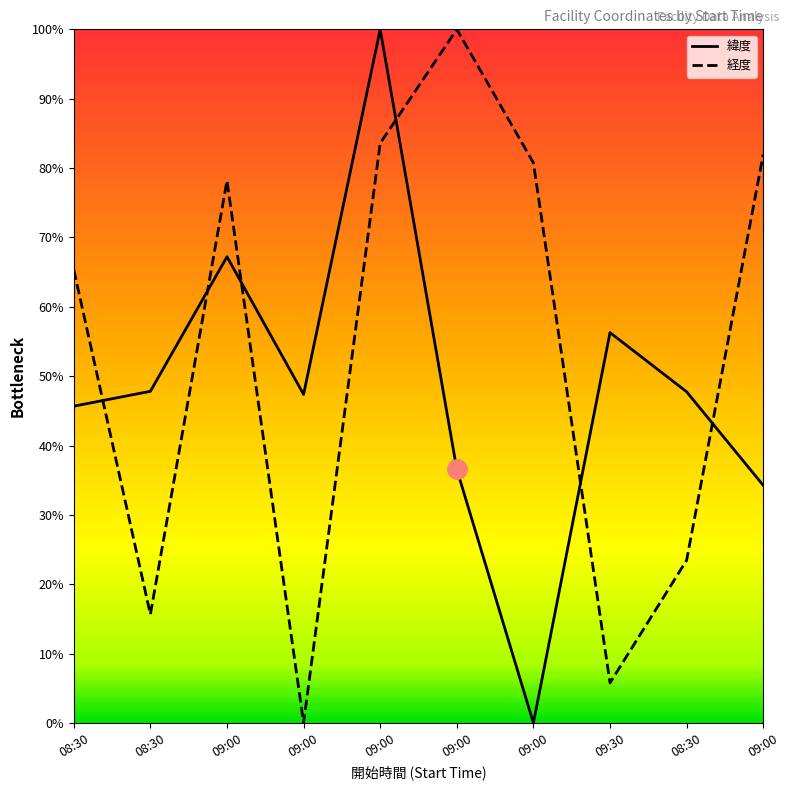

What is the difference between the 経度 values at 09:00 and 09:00?

0.1